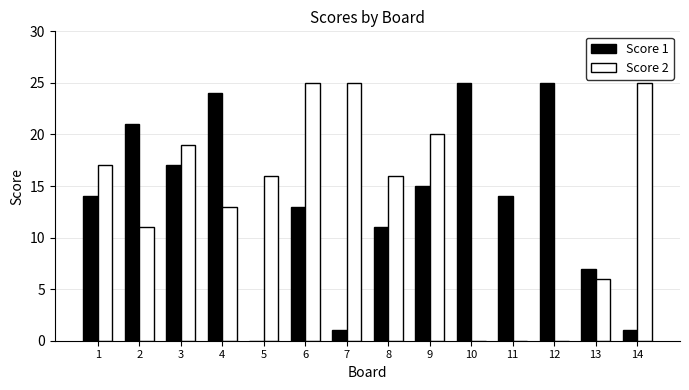

What is the sum of the Score 1 values at 9 and 1?

29